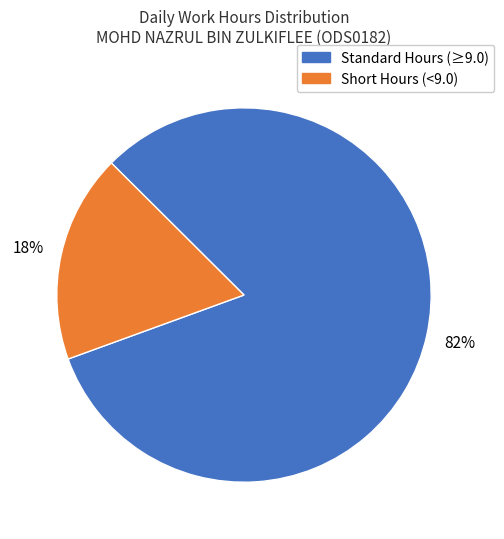

Does any single category account for the majority?

Yes